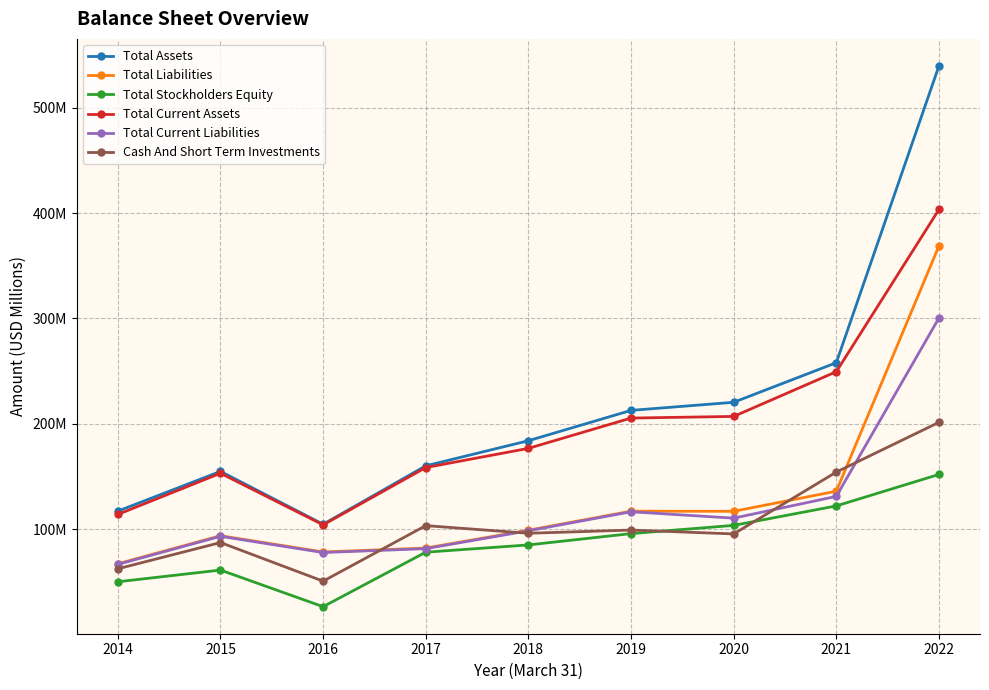

What are all the series names shown in the legend?

Total Assets, Total Liabilities, Total Stockholders Equity, Total Current Assets, Total Current Liabilities, Cash And Short Term Investments